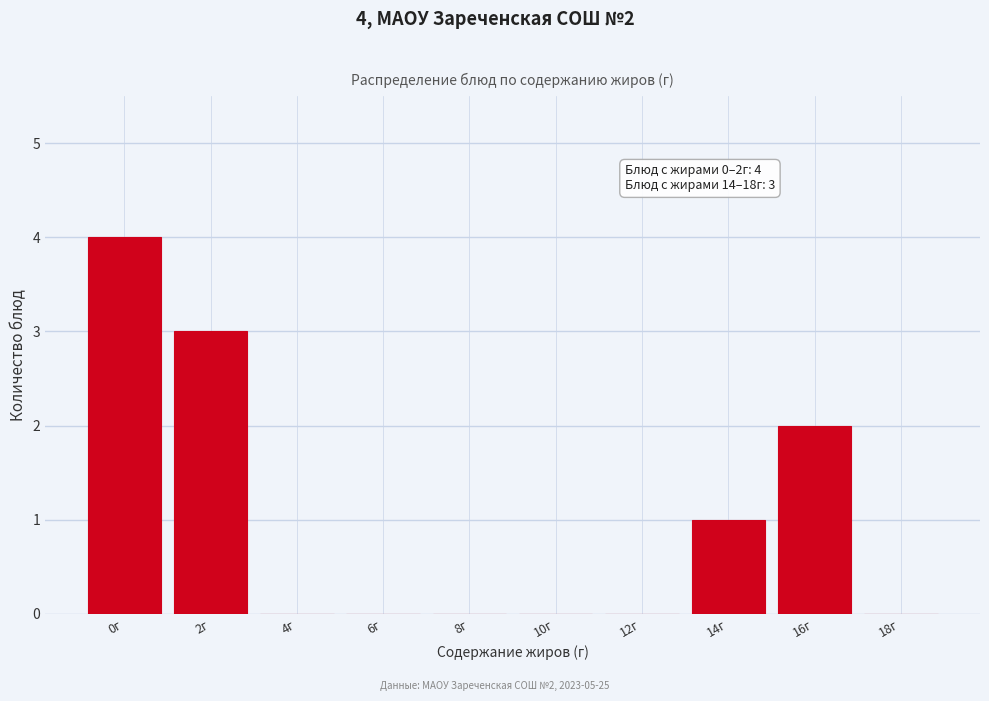

Reading left to right, extract all data points from this chart.

0г=4	2г=3	4г=0	6г=0	8г=0	10г=0	12г=0	14г=1	16г=2	18г=0